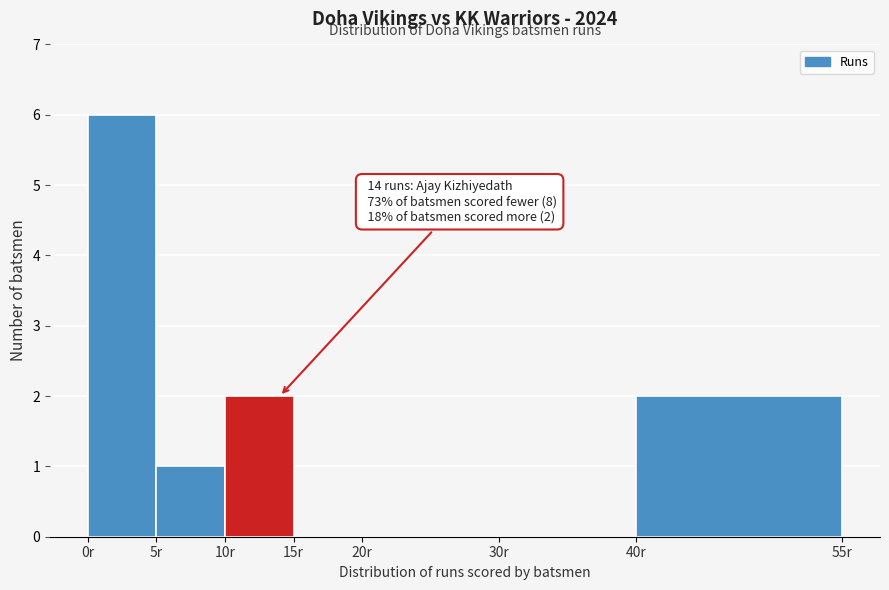

Which range on the x-axis has the tallest bar?

0 to 5